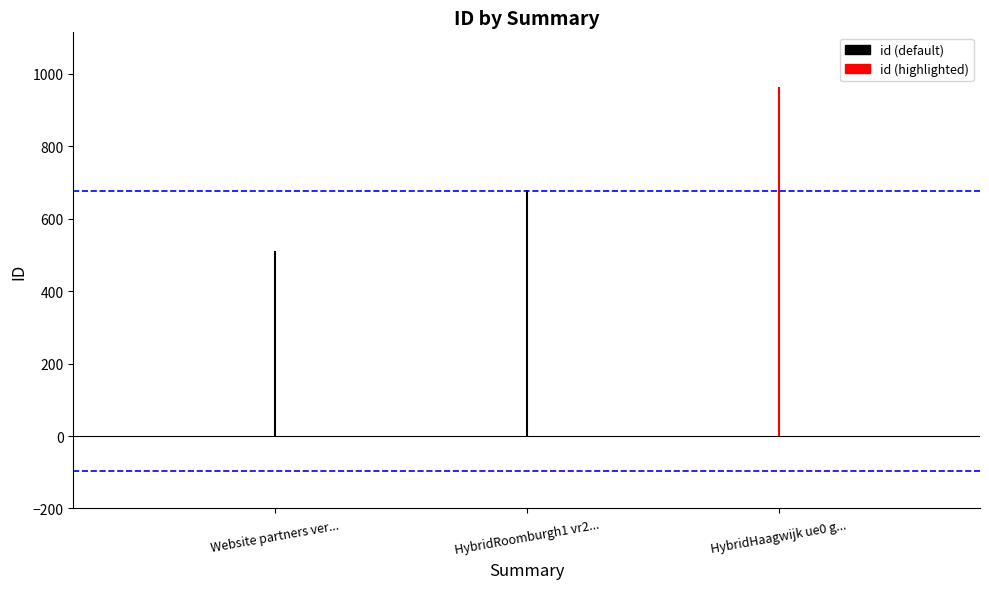

What is the average value?

717